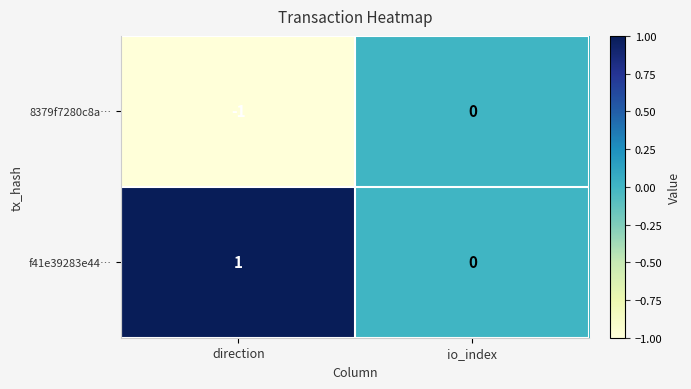

List the series in order of their overall mean, lowest first.

8379f7280c8a…, f41e39283e44…